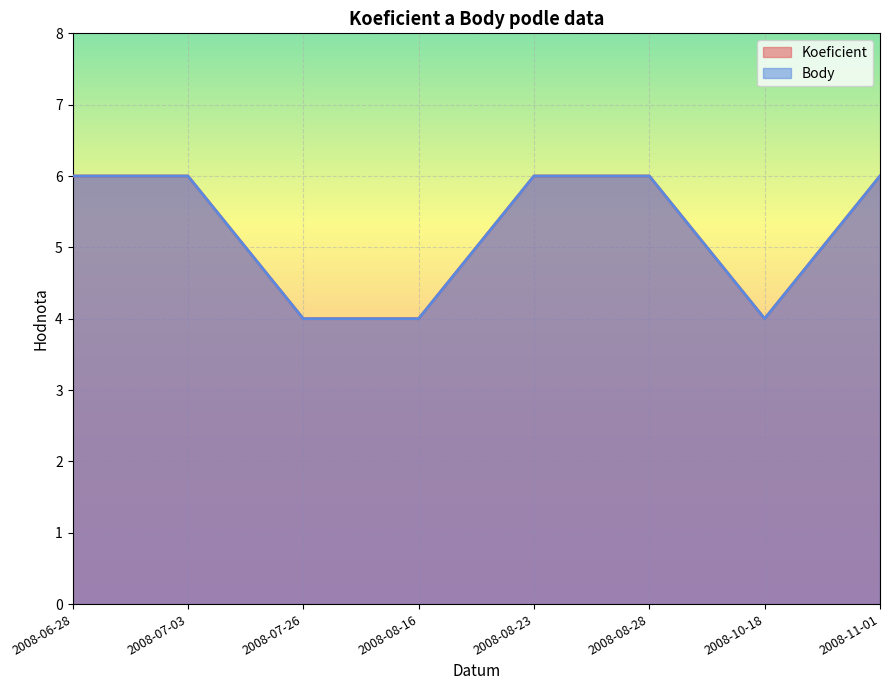

What are all the series names shown in the legend?

Koeficient, Body